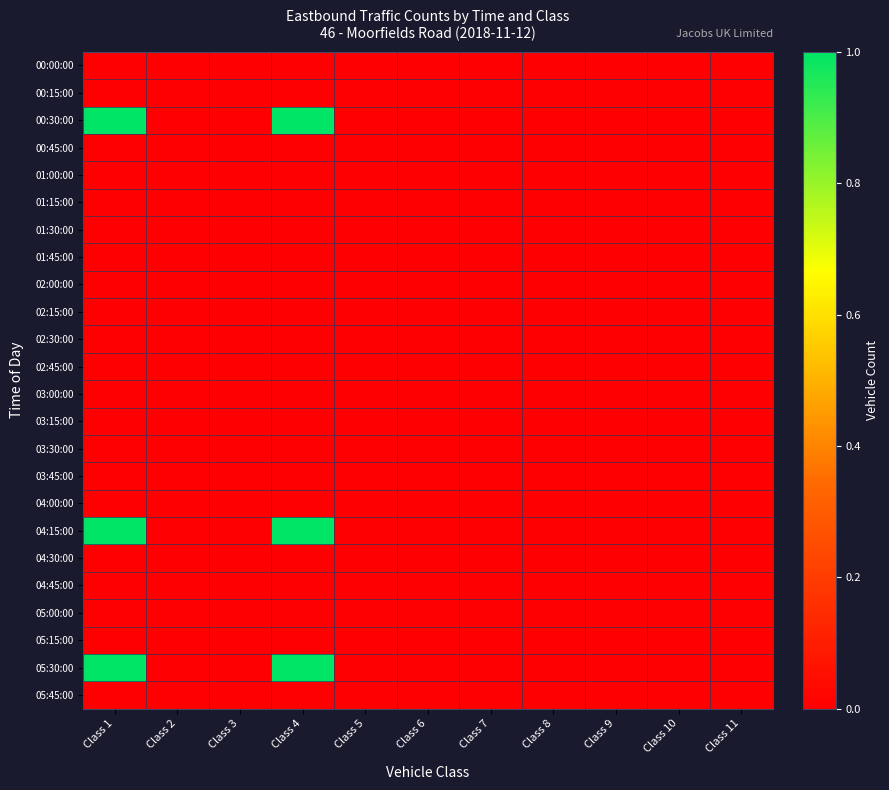

Rank the series at Class 3 from highest to lowest value.

00:00:00, 00:15:00, 00:30:00, 00:45:00, 01:00:00, 01:15:00, 01:30:00, 01:45:00, 02:00:00, 02:15:00, 02:30:00, 02:45:00, 03:00:00, 03:15:00, 03:30:00, 03:45:00, 04:00:00, 04:15:00, 04:30:00, 04:45:00, 05:00:00, 05:15:00, 05:30:00, 05:45:00